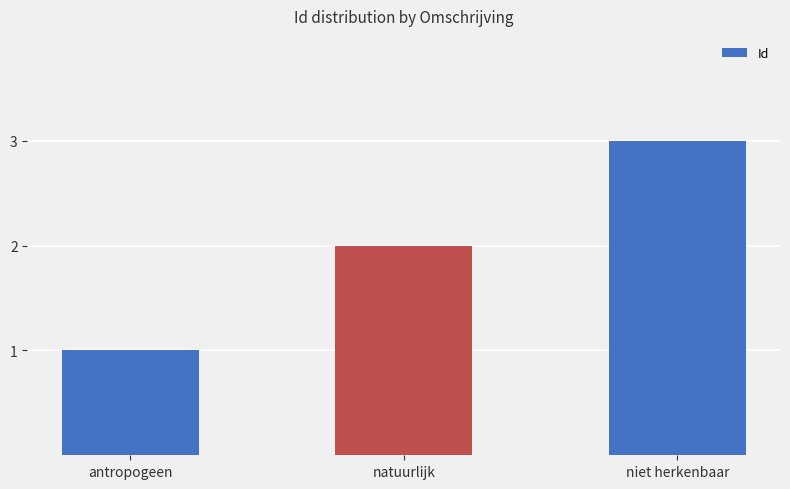

The value at antropogeen is 1. True or false?

True